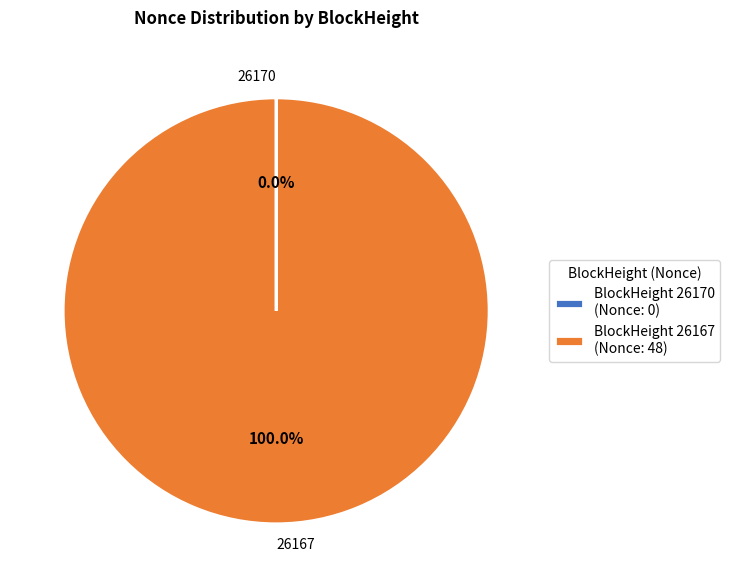

Which slice is the largest?

BlockHeight 26167 (Nonce: 48)